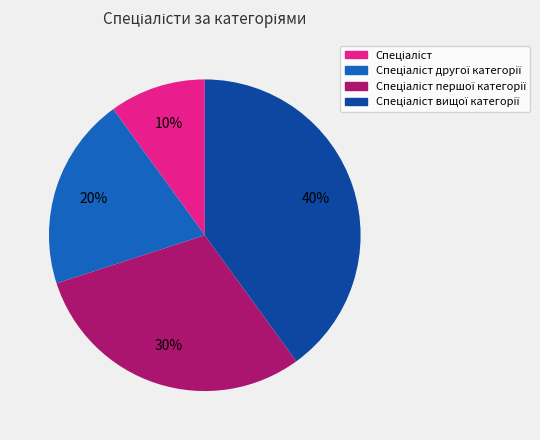

Is there any slice that represents more than half of the pie?

No